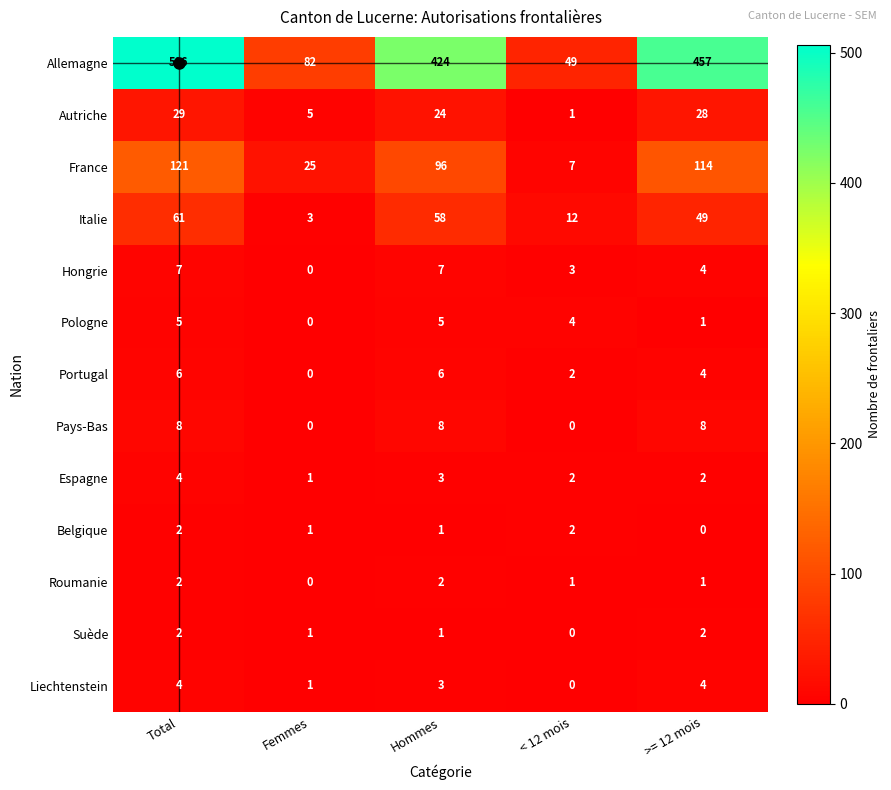

At which label does Espagne reach its minimum?

Femmes